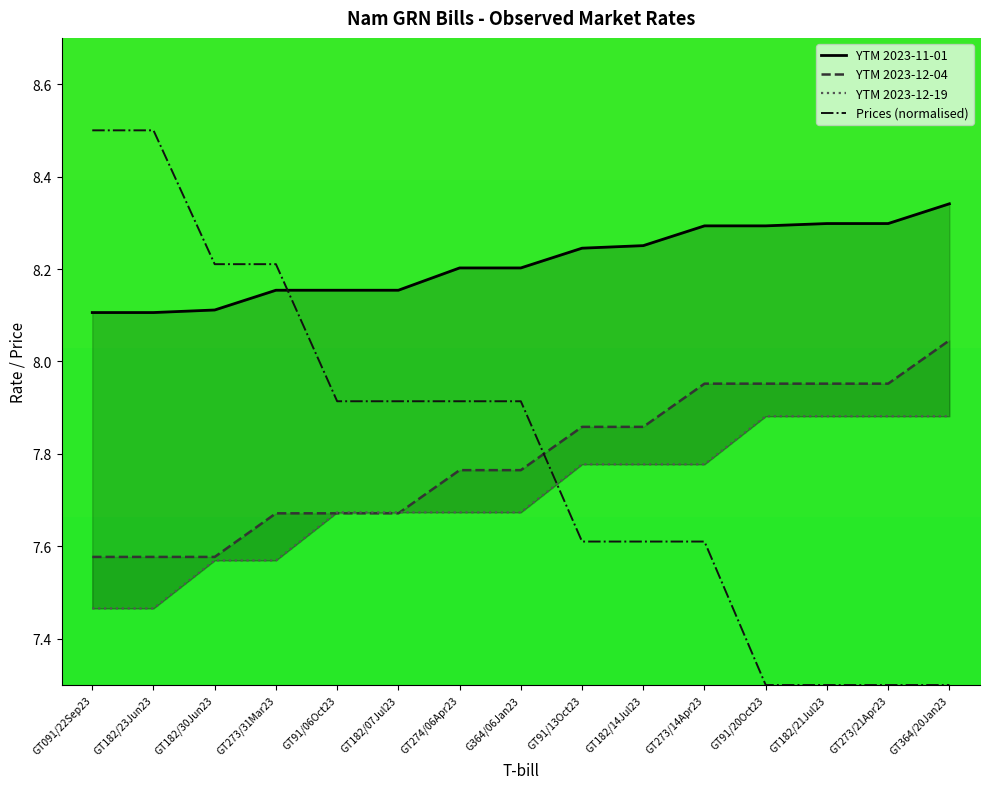

The Prices series shows 7.9 at GT91/06Oct23. True or false?

True